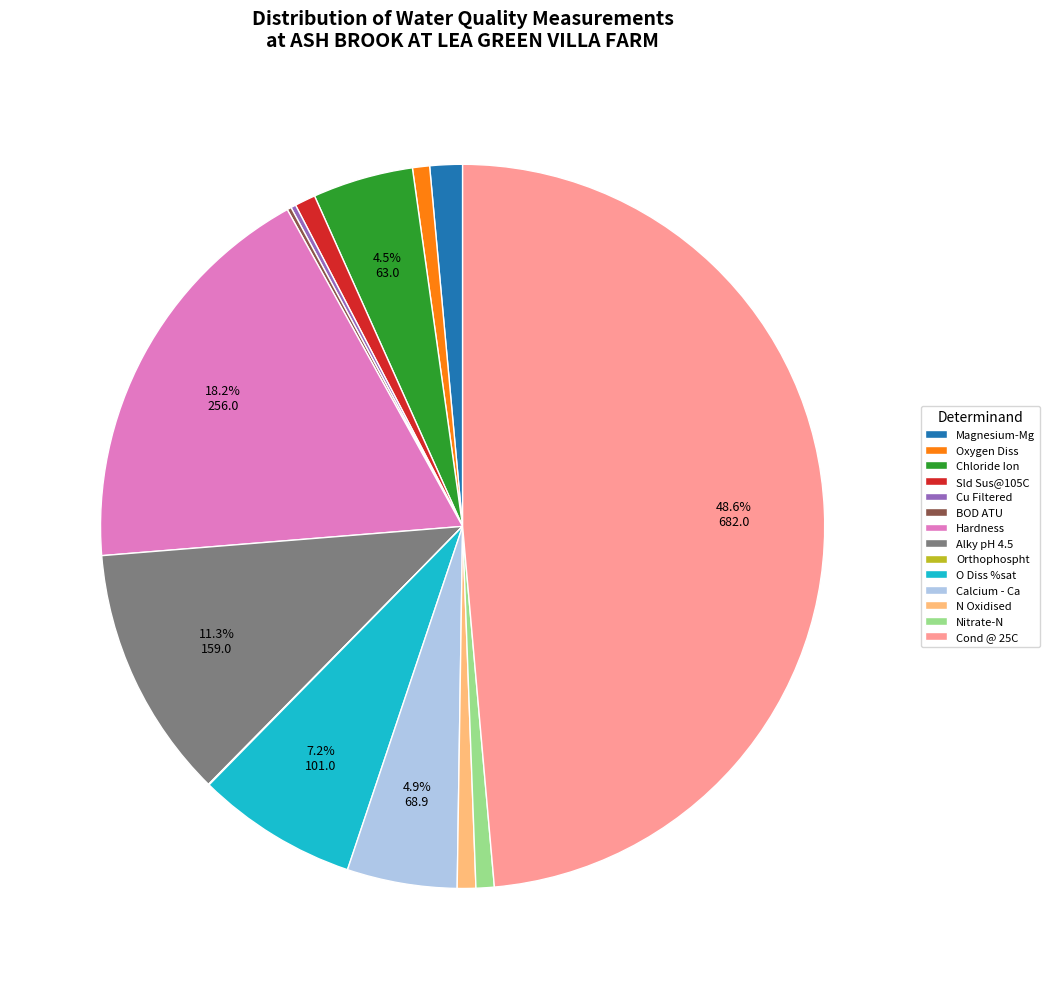

What is the largest slice in the pie chart?

Cond @ 25C